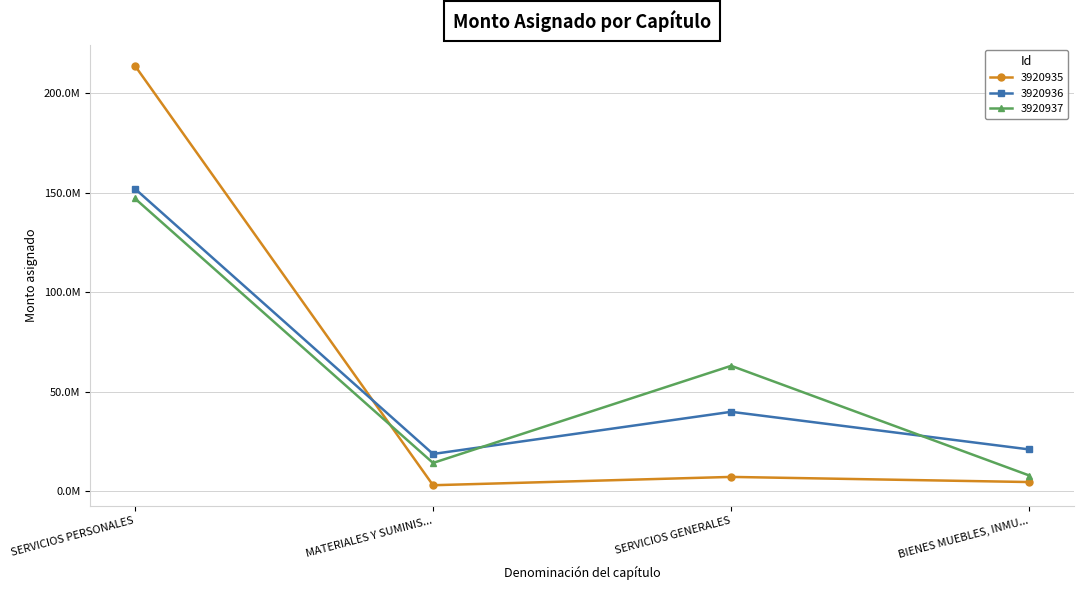

What position from the right is SERVICIOS PERSONALES?

4